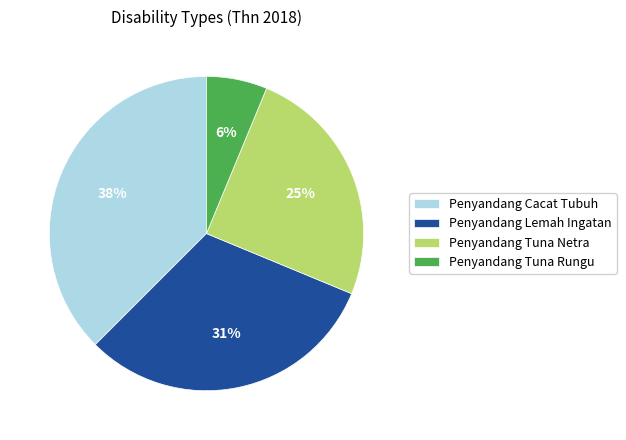

Between Penyandang Tuna Rungu and Penyandang Cacat Tubuh, which is larger?

Penyandang Cacat Tubuh